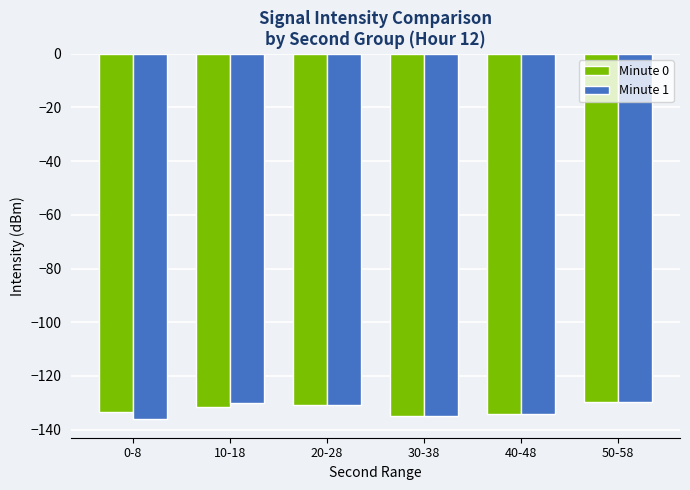

What is the approximate value of Minute 0 at 40-48?

-134.2